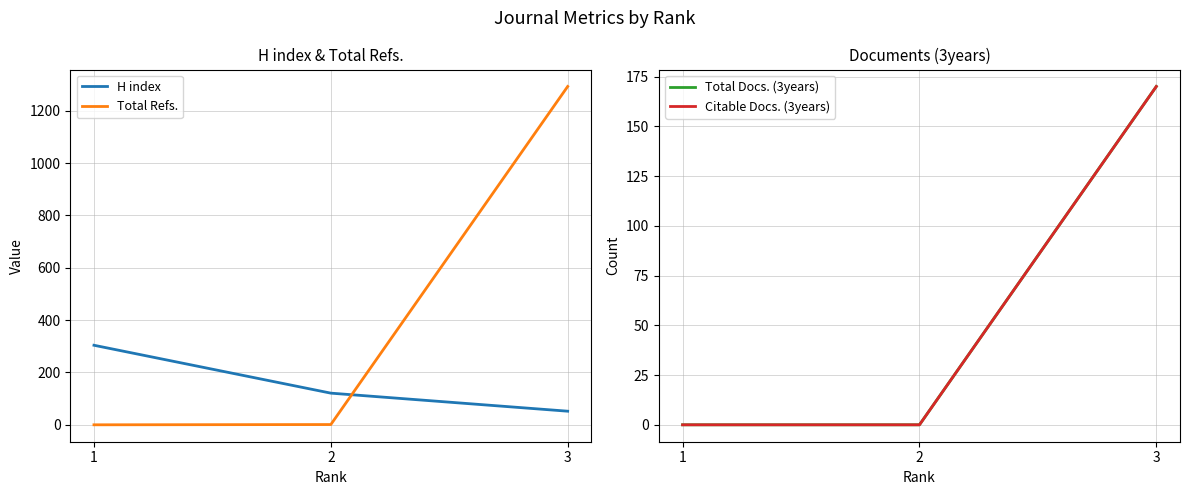

Between 3 and 2, which is larger?

2